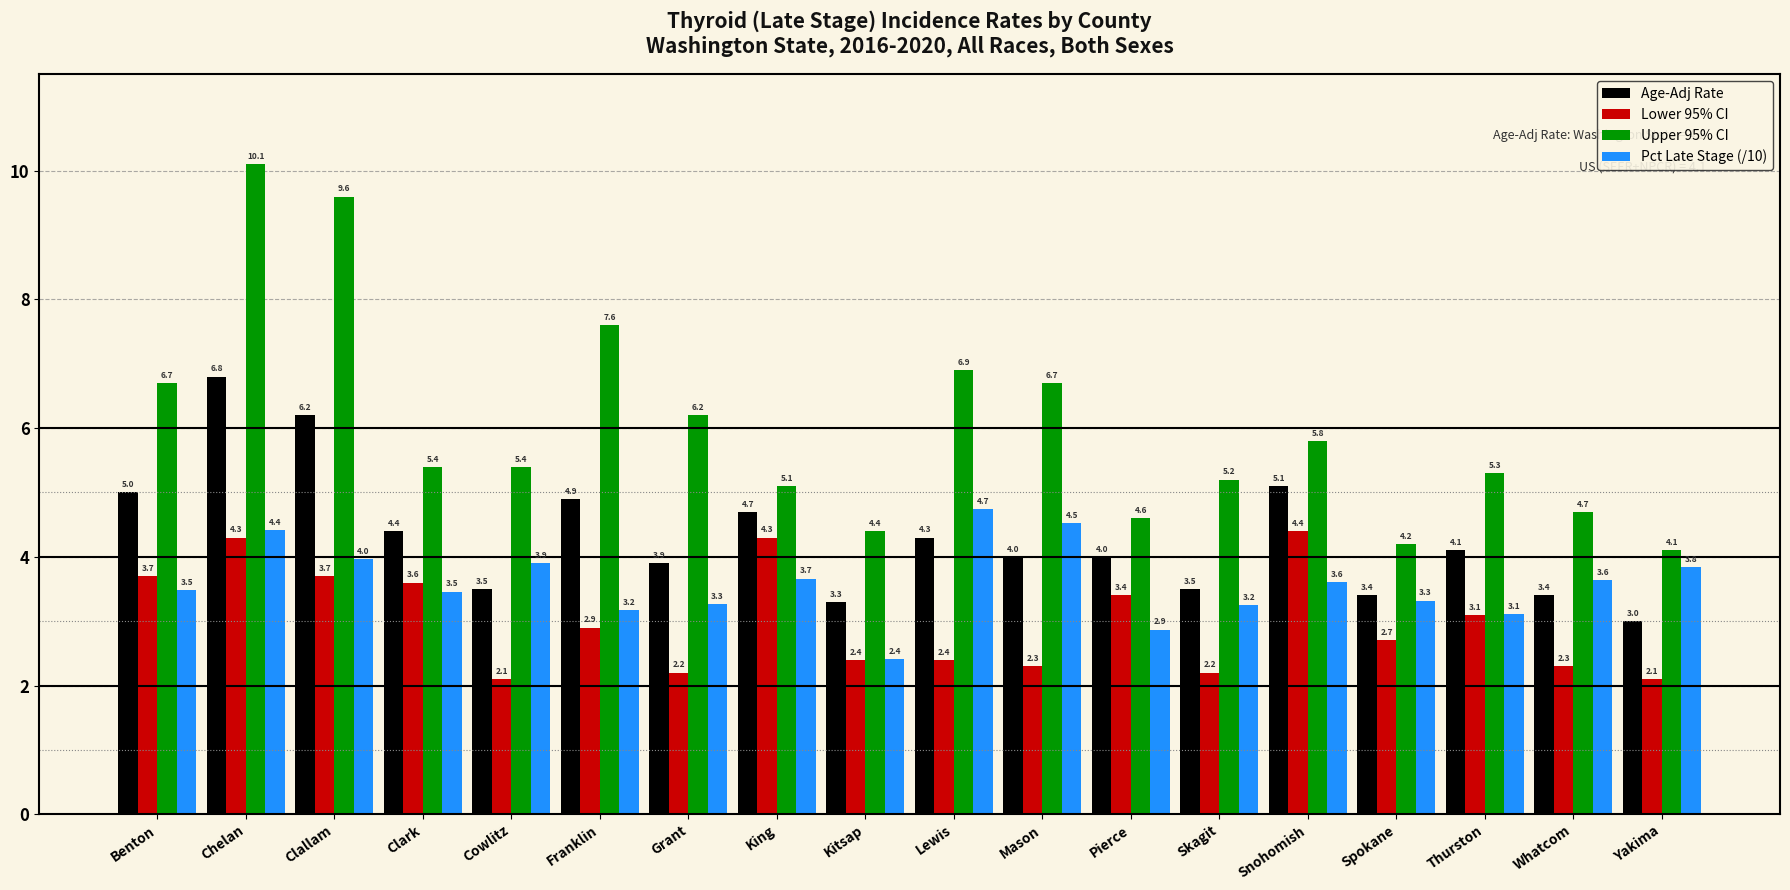

What are all the series names shown in the legend?

Age-Adj Rate, Lower 95% CI, Upper 95% CI, Pct Late Stage (/10)